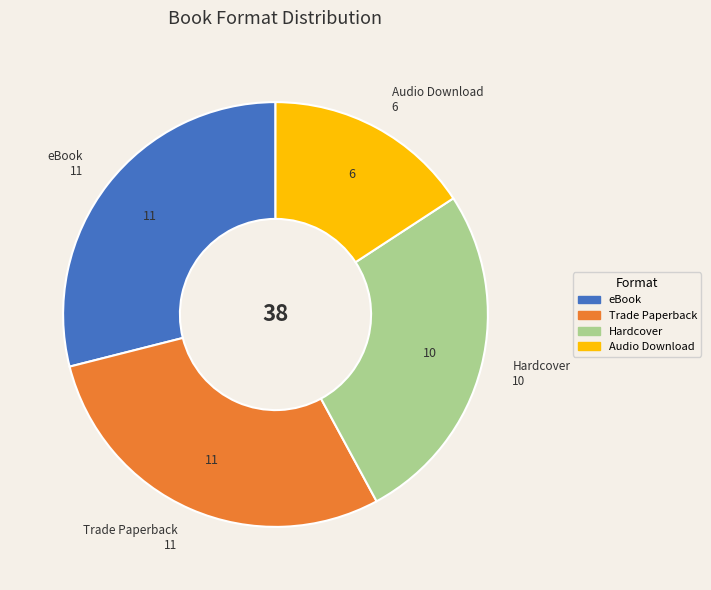

Is Audio Download the majority of the pie?

No